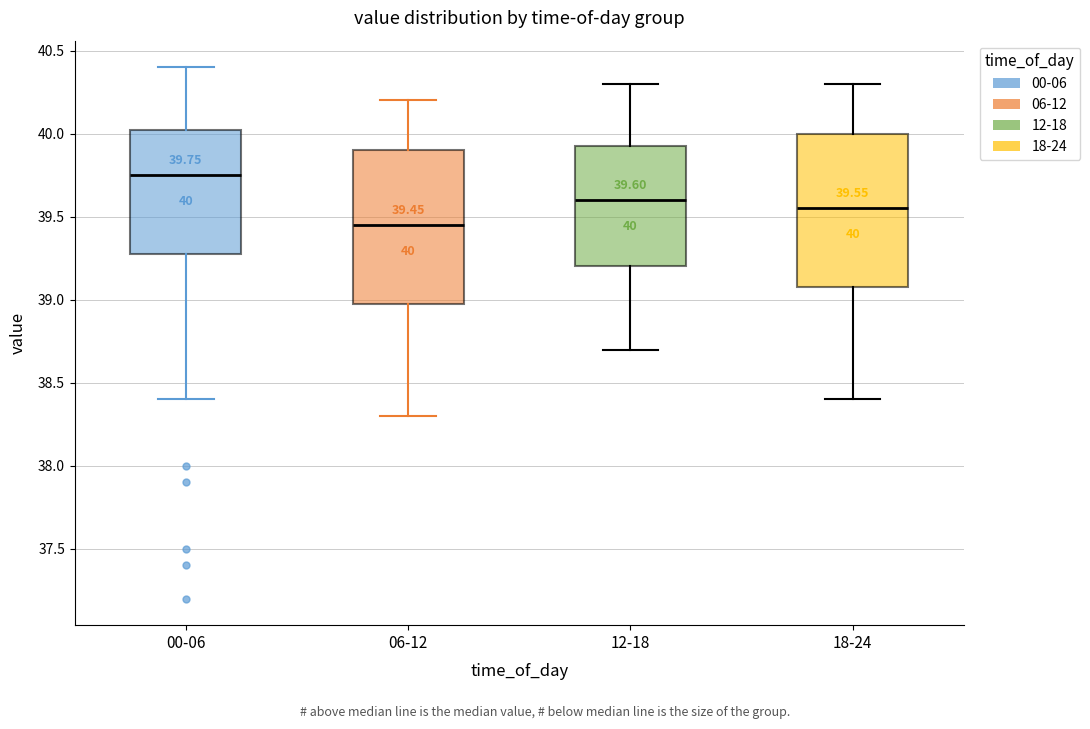

Which box has the highest median line?

00-06